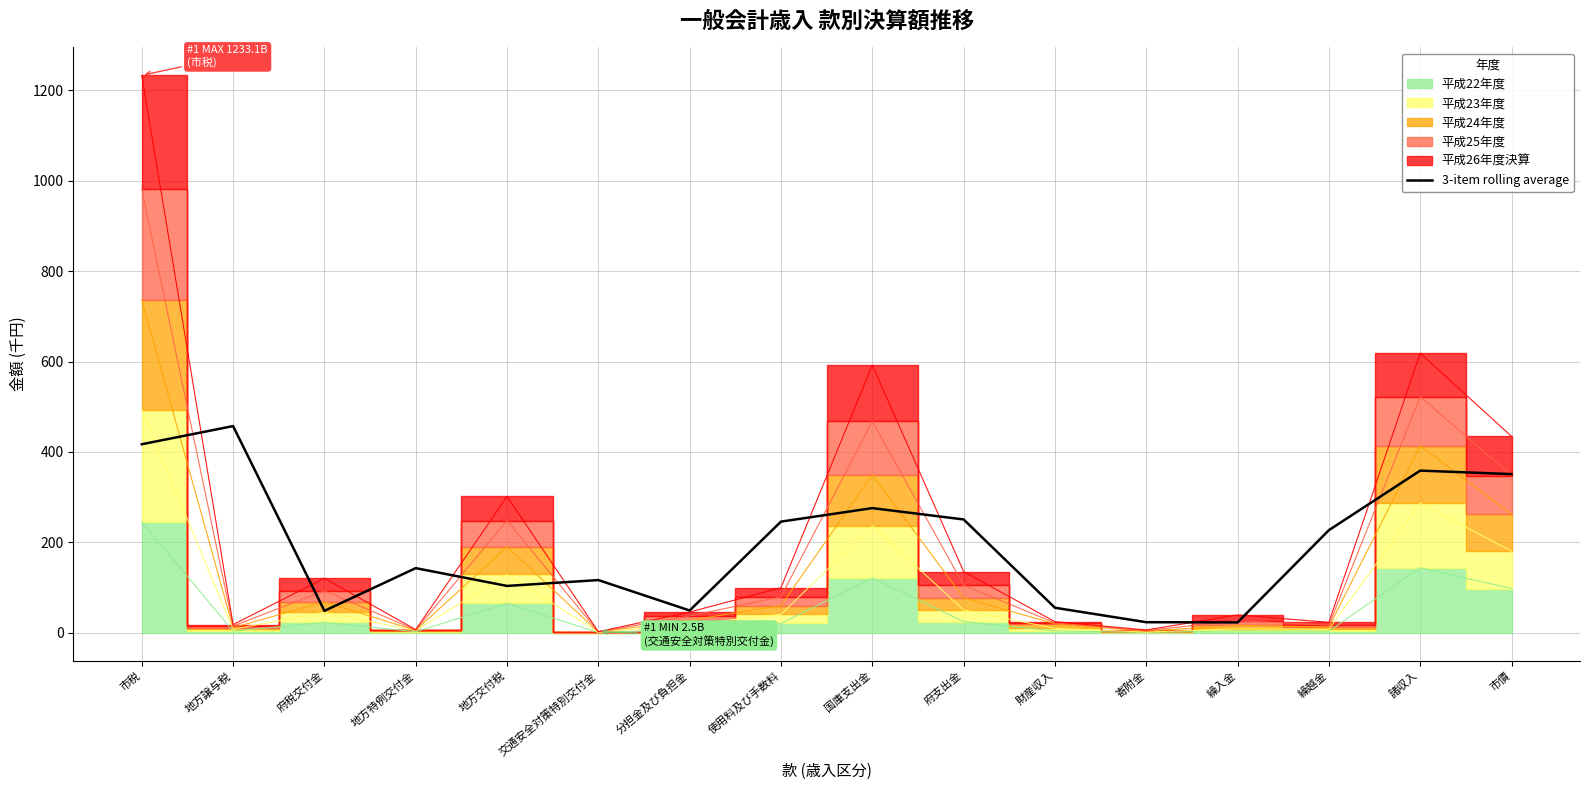

The 3-item rolling average series shows 232.4 at 地方特例交付金. True or false?

False